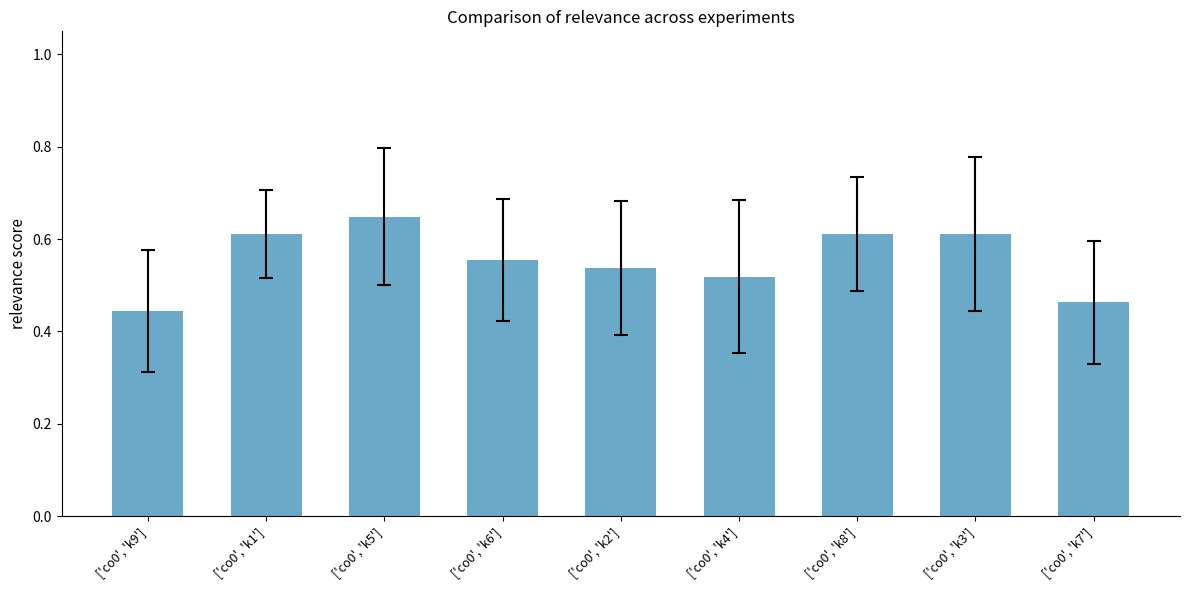

What is the sum of the values at ['co0', 'k4'] and ['co0', 'k5']?

1.2